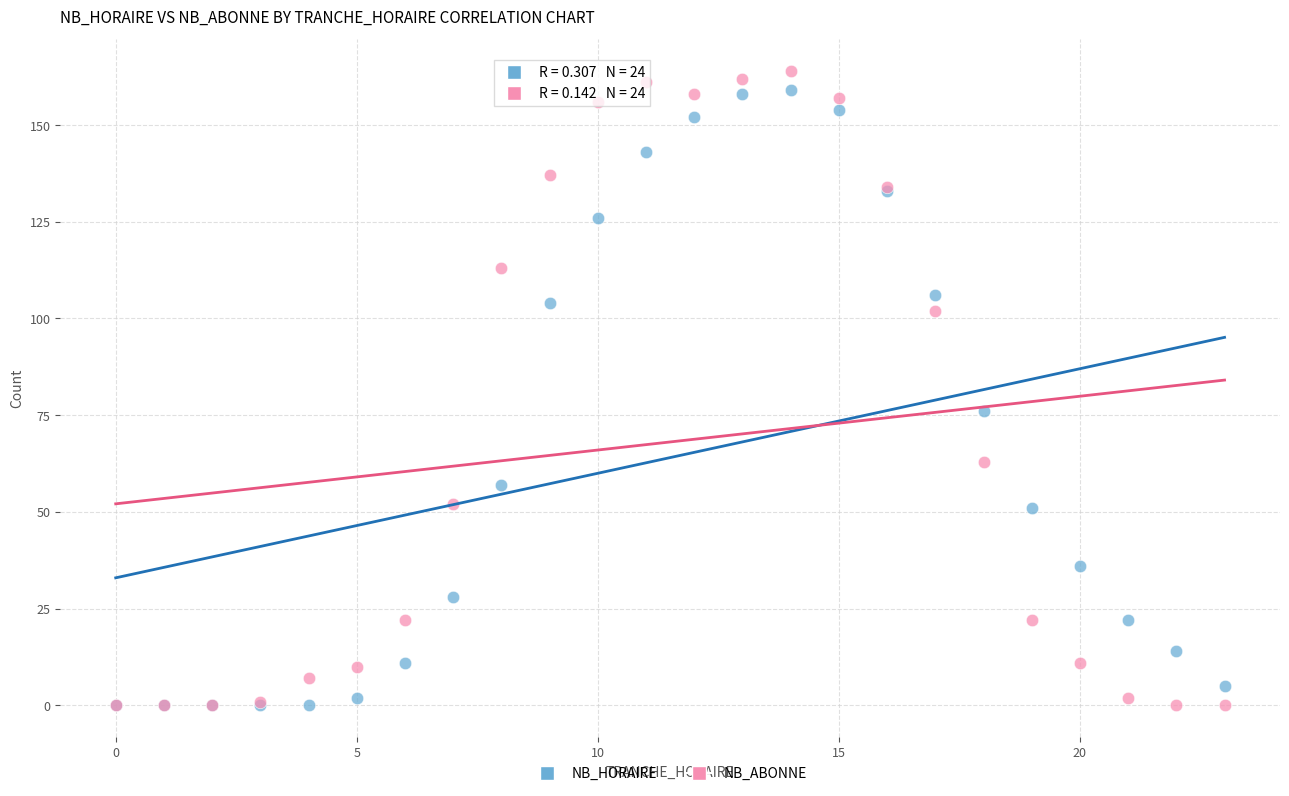

In the NB_ABONNE series, what Y value is closest to 82?

63